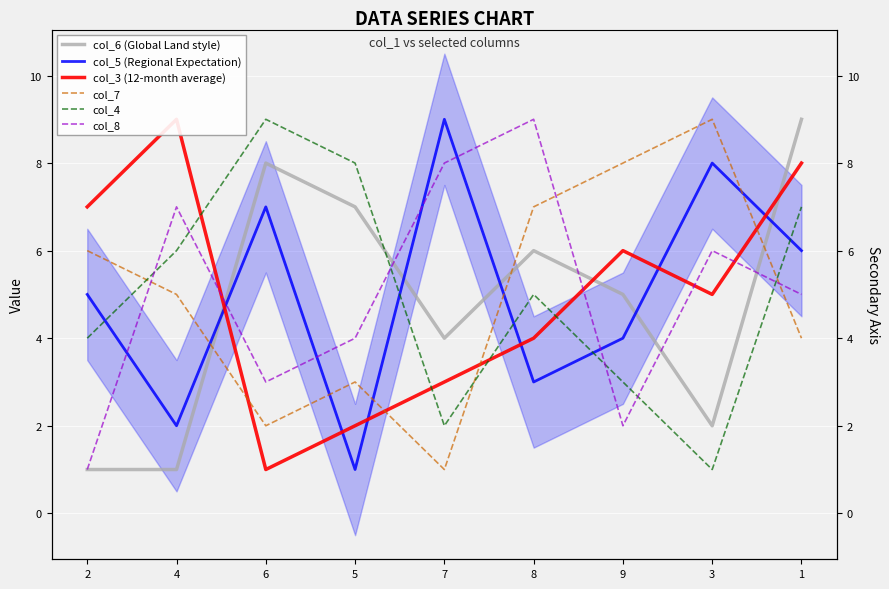

What is the sum of the col_6 (Global Land style) values at 1 and 9?

14